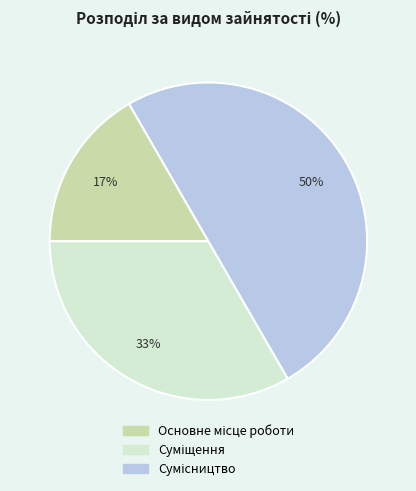

To the nearest percent, what is the difference between the largest and smallest slice percentages?

33%